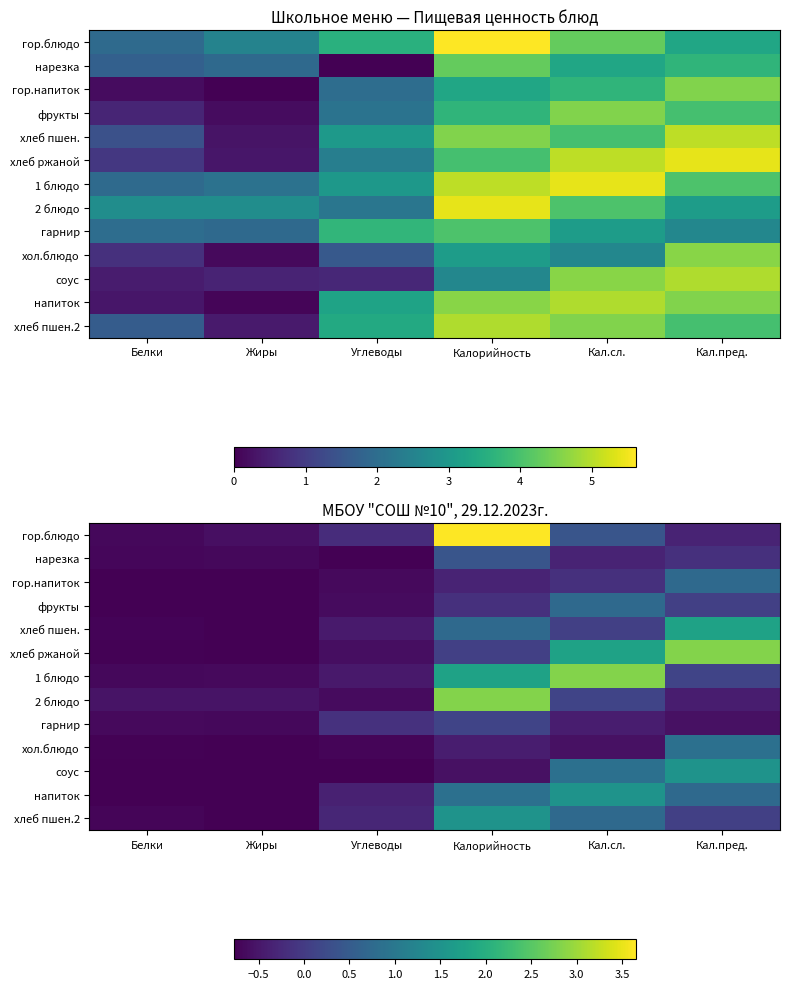

List the labels in order of нарезка value, largest first.

Калорийность, Кал.пред., Кал.сл., Жиры, Белки, Углеводы